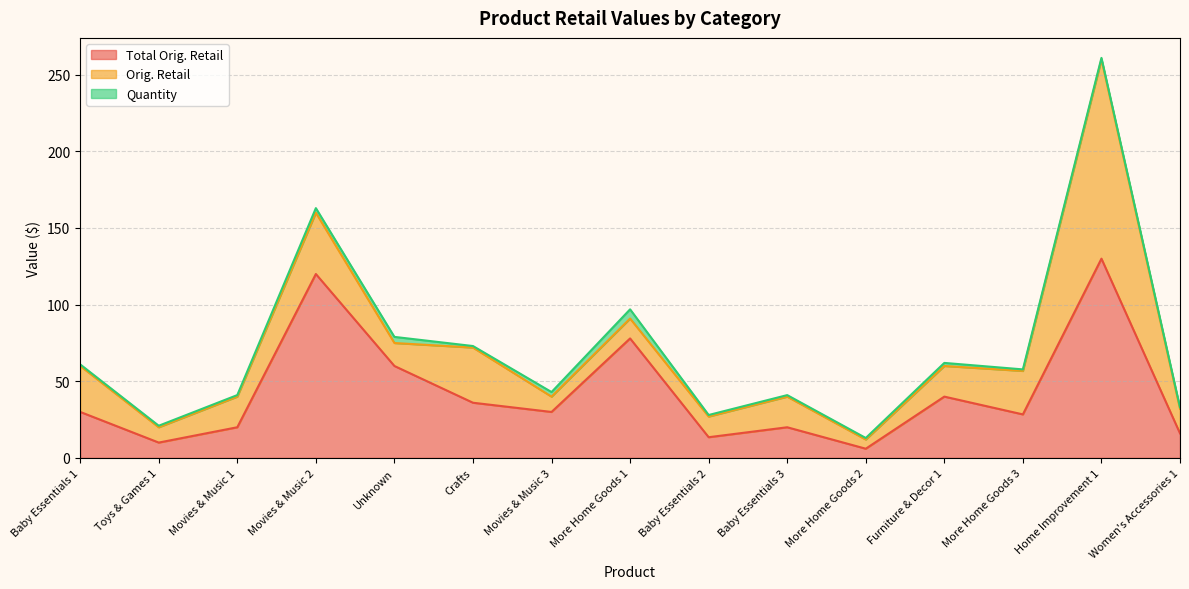

At Movies & Music 3, list the series in order from smallest to largest.

Quantity, Orig. Retail, Total Orig. Retail